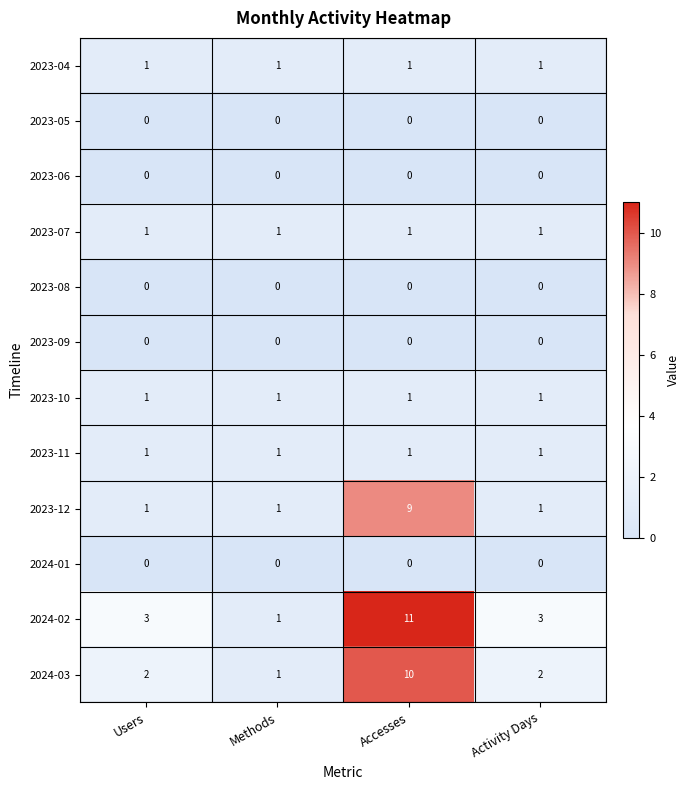

What is the highest value of the 2024-03 series?

10